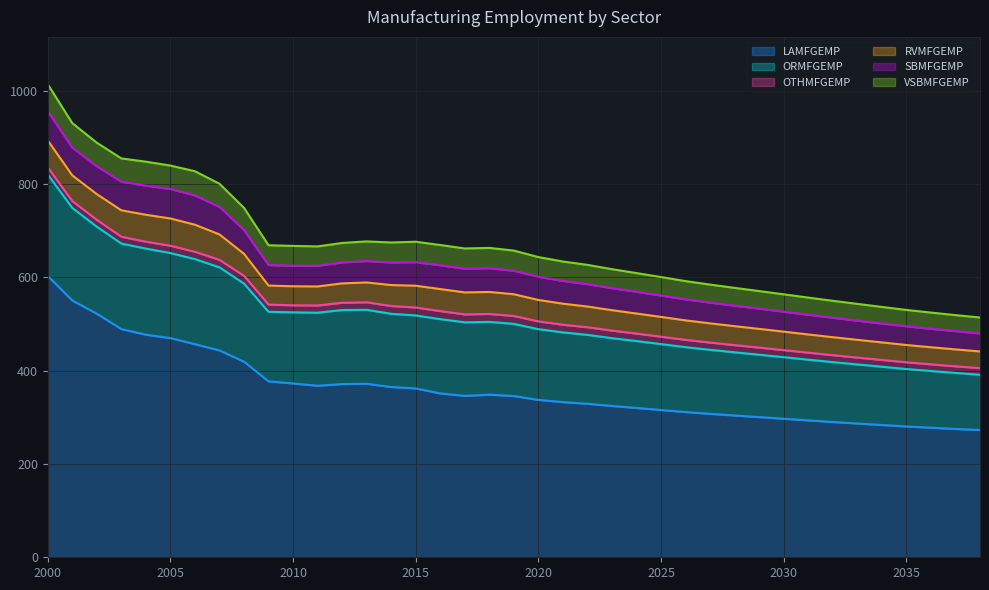

True or false: ORMFGEMP has more than 0 points higher than both neighbors.

True